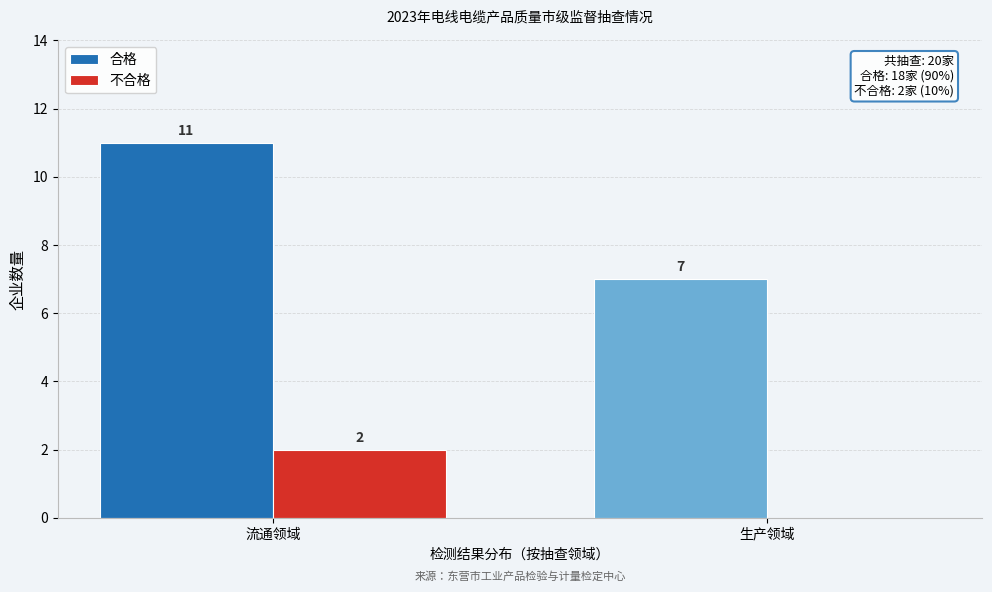

Reading left to right, list all the values displayed in this chart.

合格: 流通领域=11	生产领域=7
不合格: 流通领域=2	生产领域=0